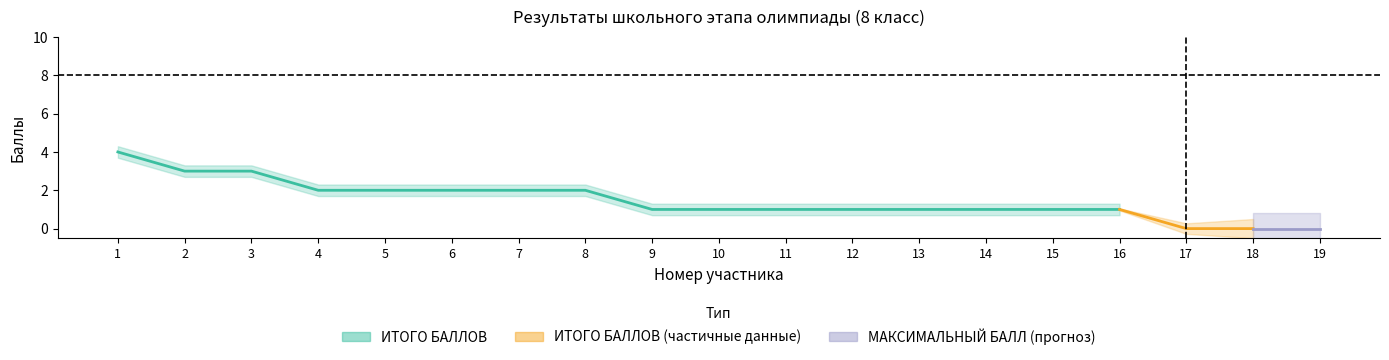

What is the value of the ИТОГО БАЛЛОВ point at the 4th from the left?

2